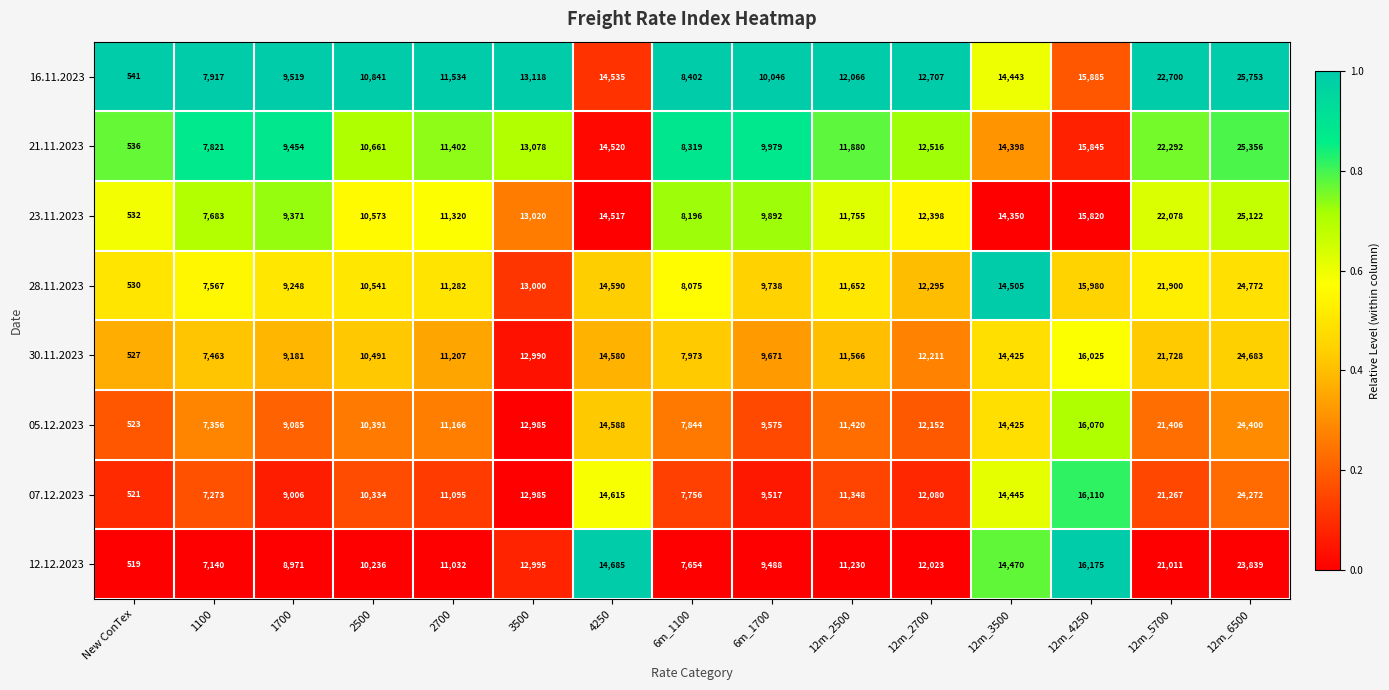

What value does the 07.12.2023 series have at 6m_1100, to the nearest 10?

7760